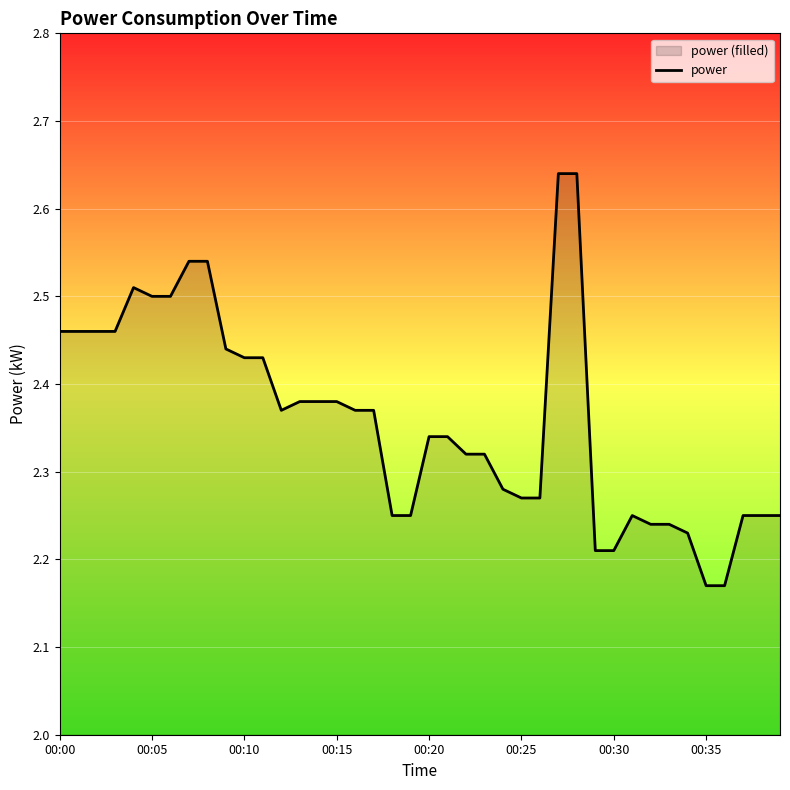

Does the chart display data point markers on the line(s)?

No